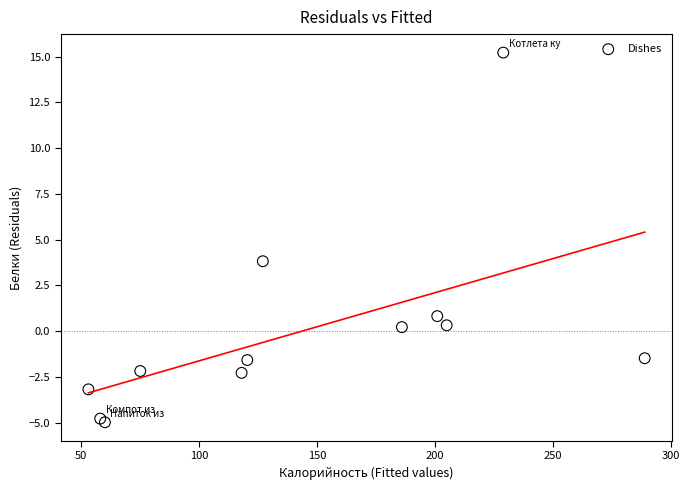

What Y value in the scatter plot is closest to 5?

3.8